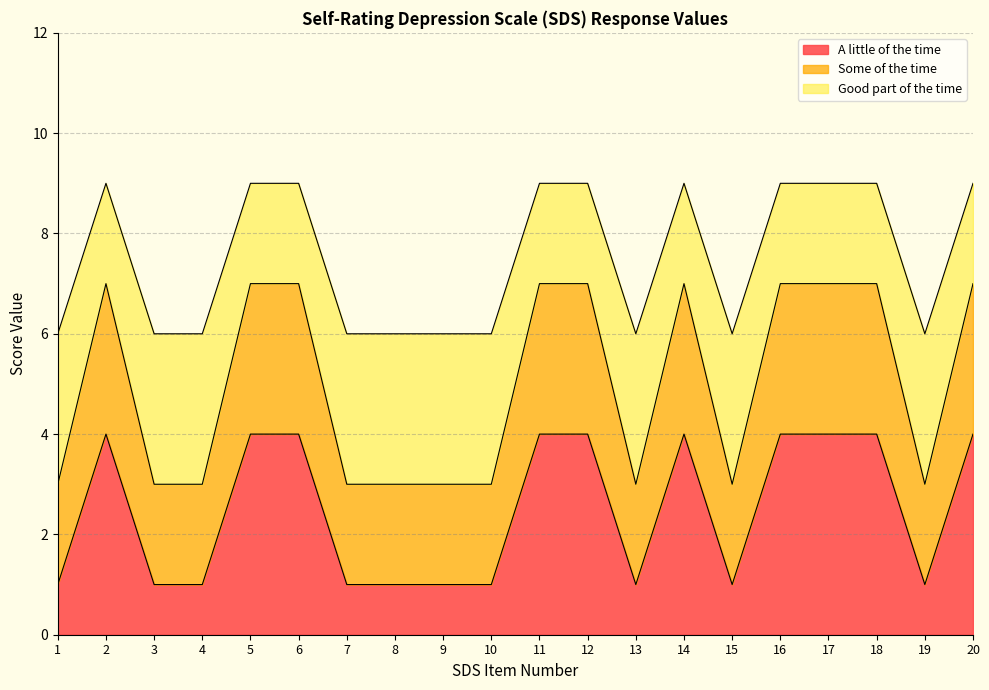

What is the sum of all A little of the time values?

50